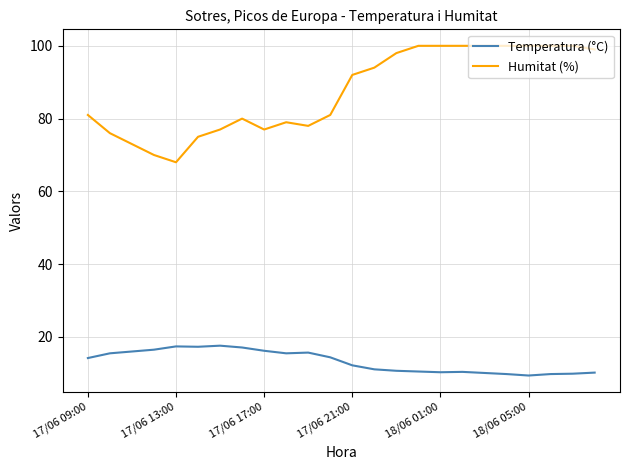

True or false: Humitat (%) and Temperatura (°C) intersect in this chart.

False